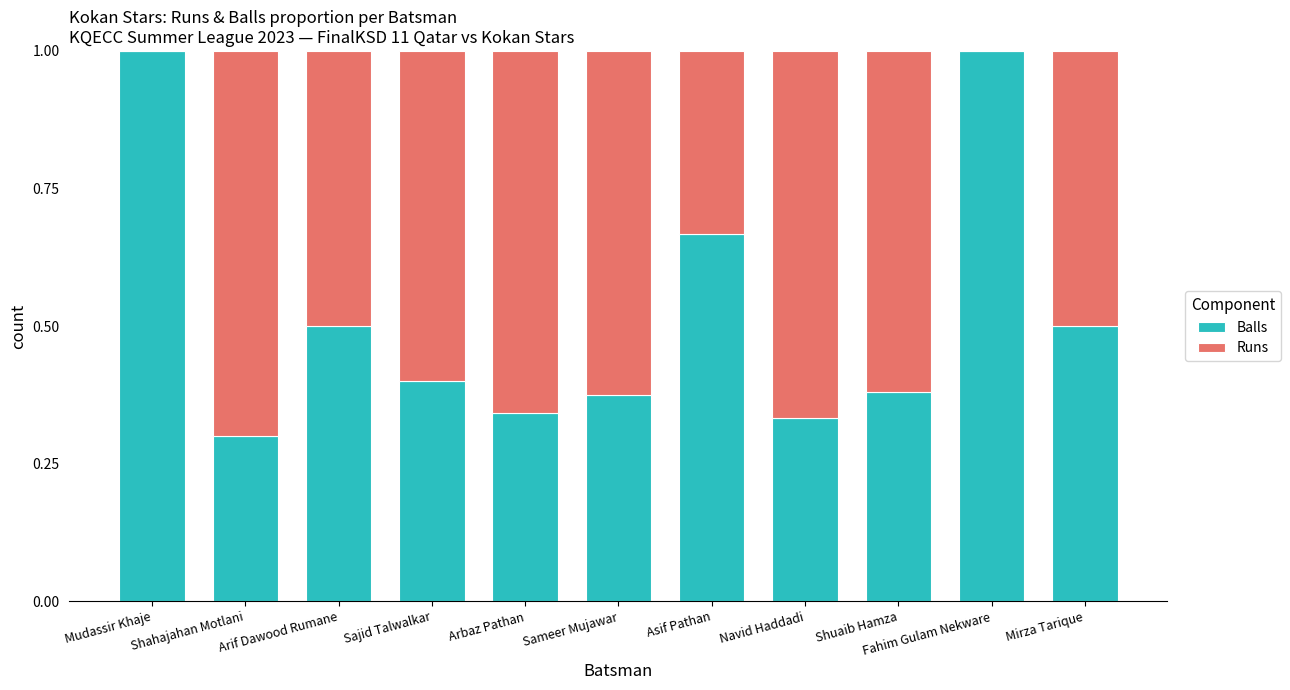

The value of Balls at Mudassir Khaje is 1.0. True or false?

True